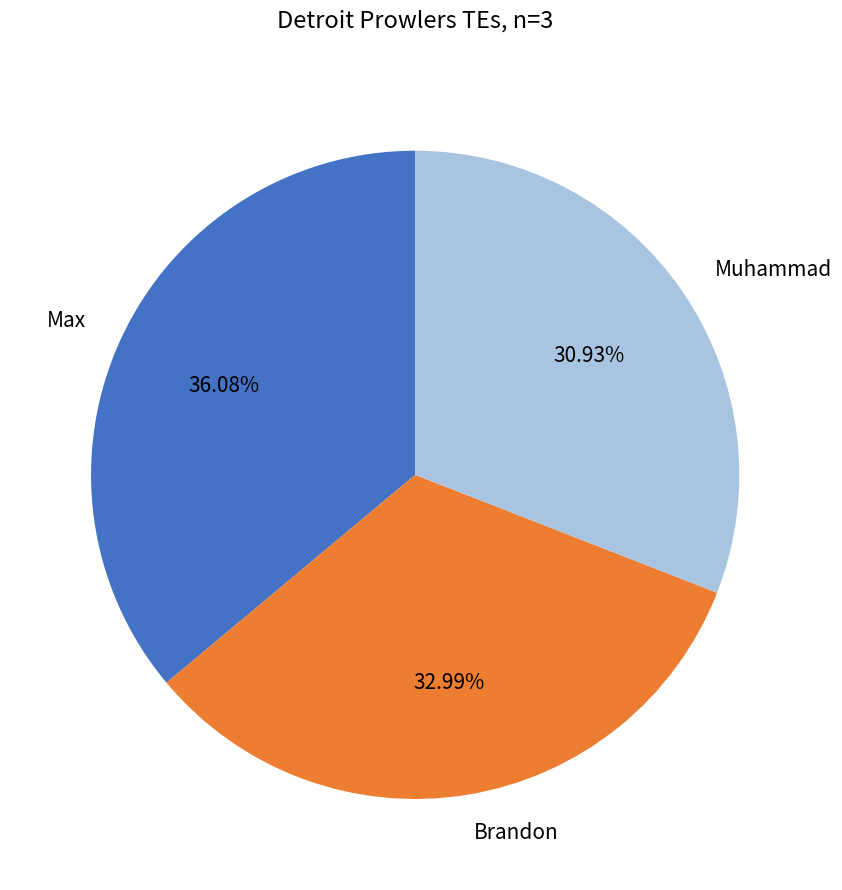

Which has a higher value, Max or Brandon?

Max